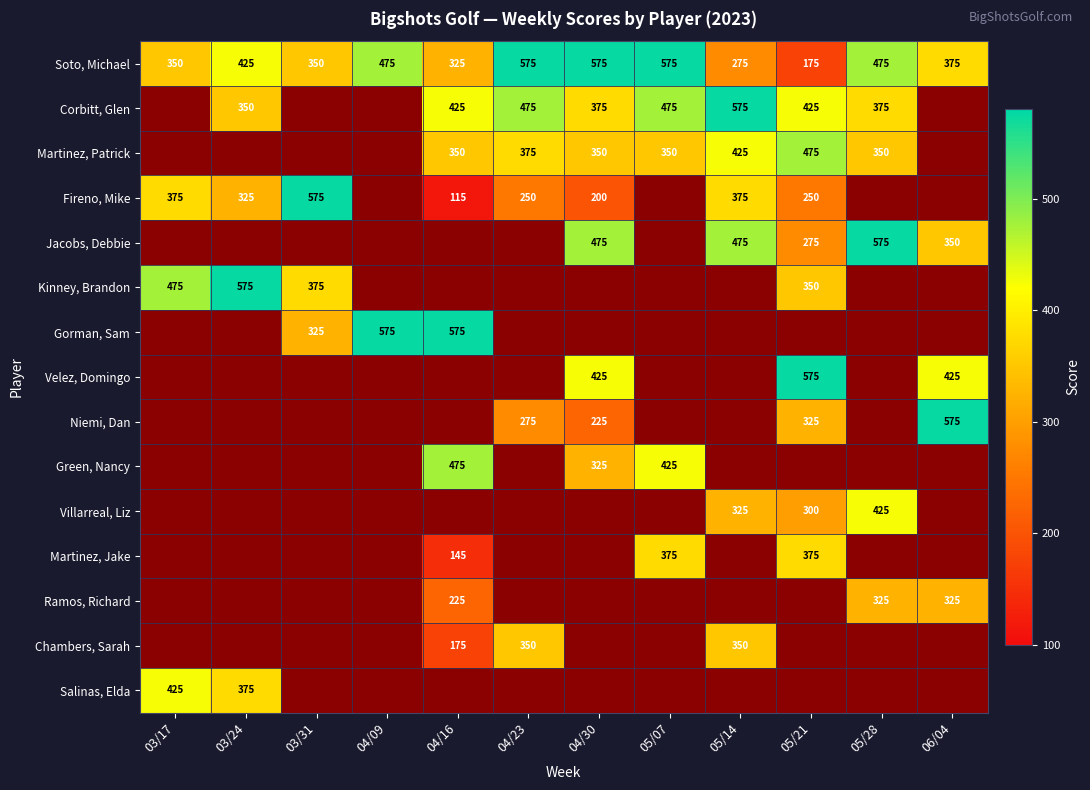

What is the difference between the Martinez, Patrick values at 05/07 and 05/21?

125